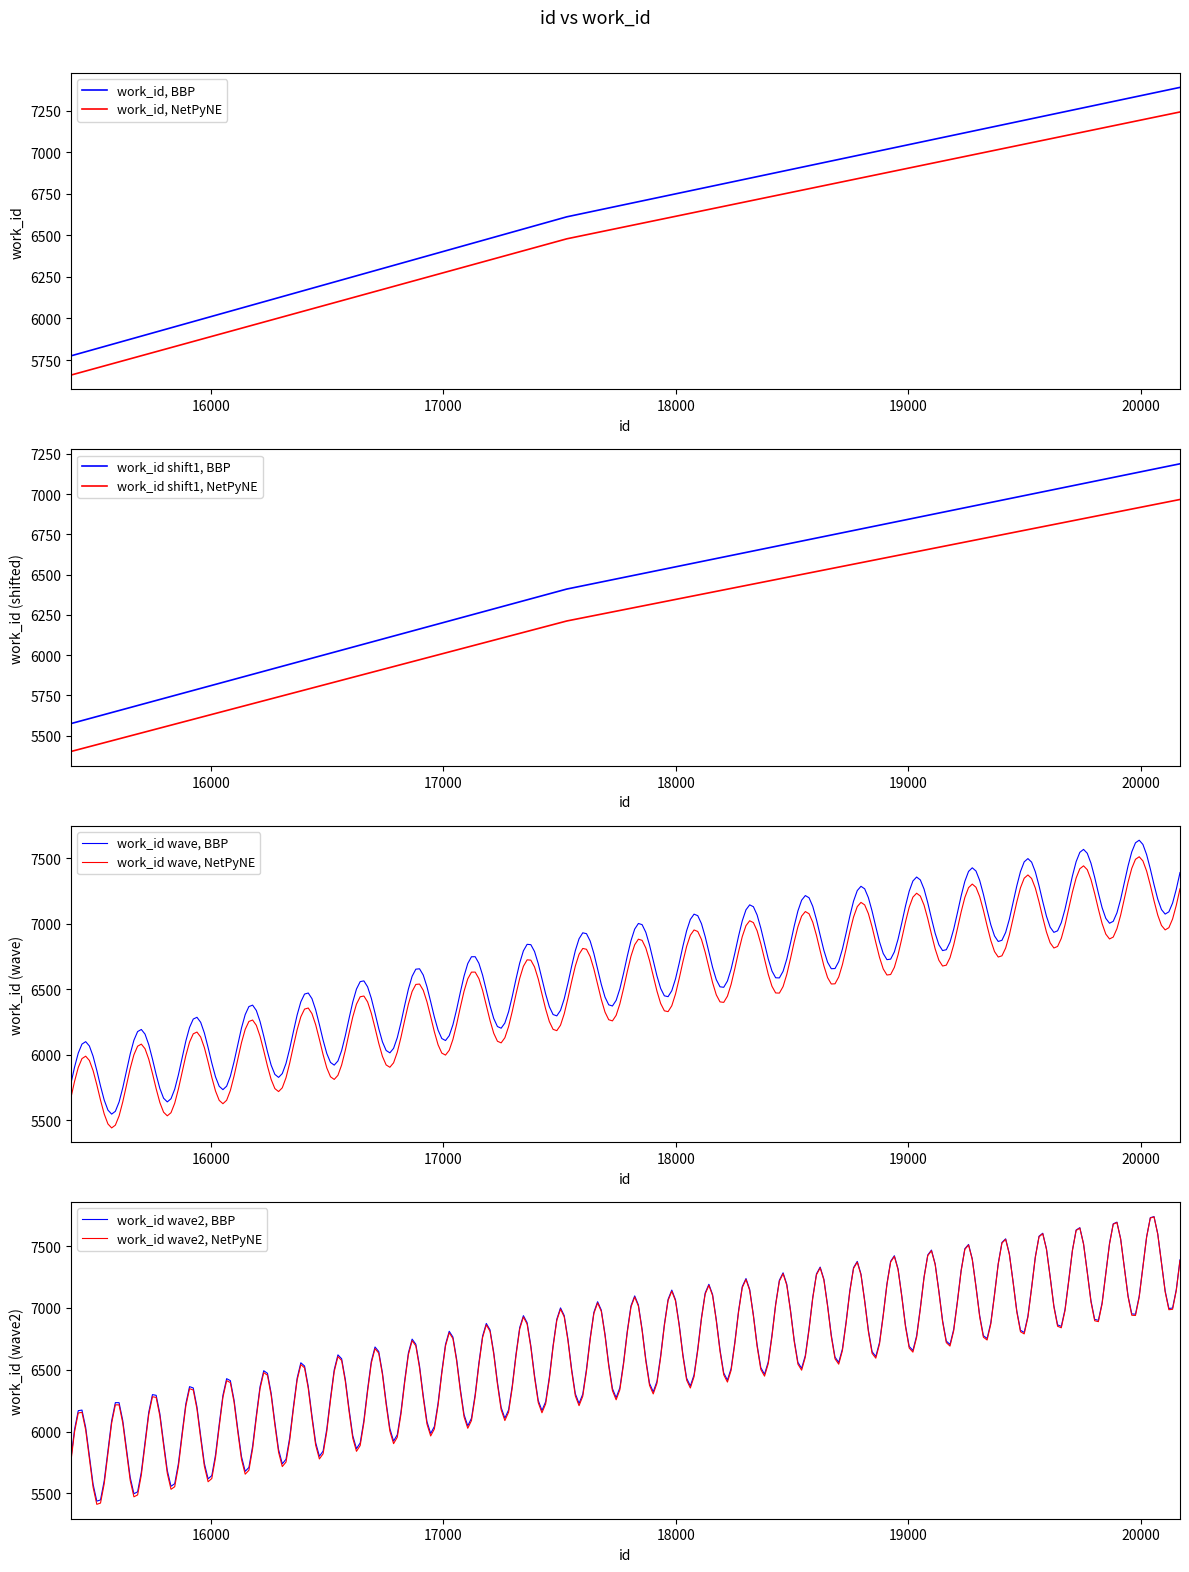

What is the highest value of the work_id, BBP series?

7389.0